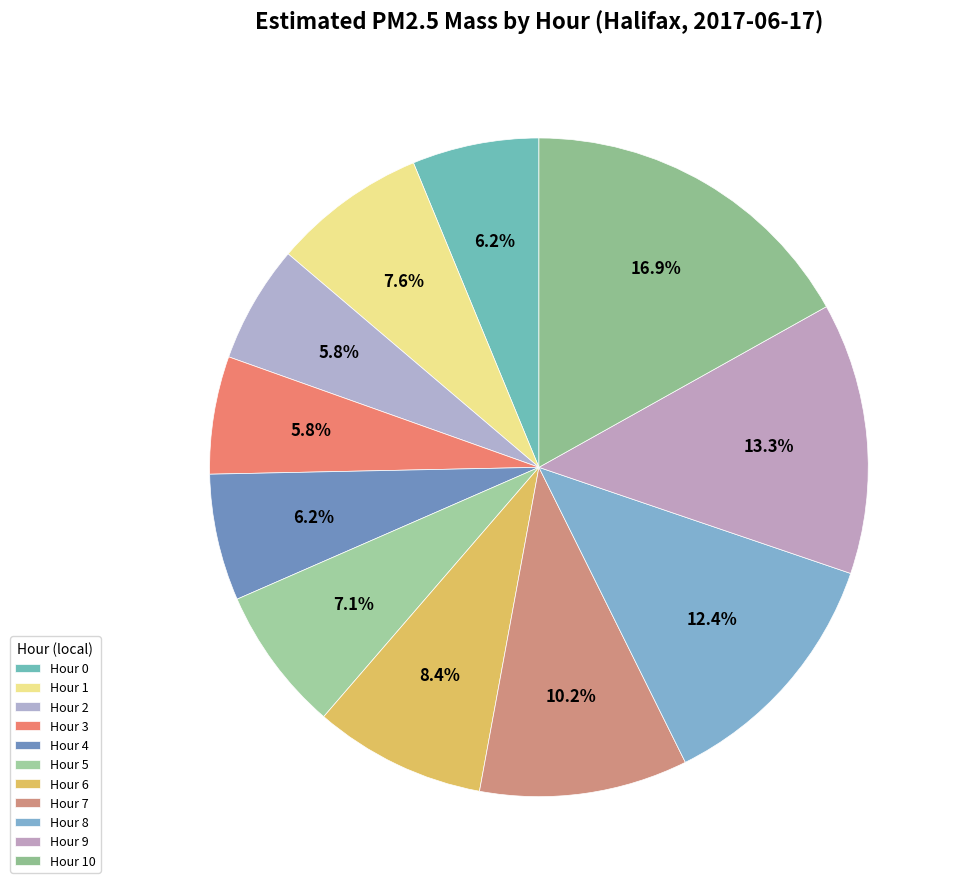

How many slices are in this pie chart?

11